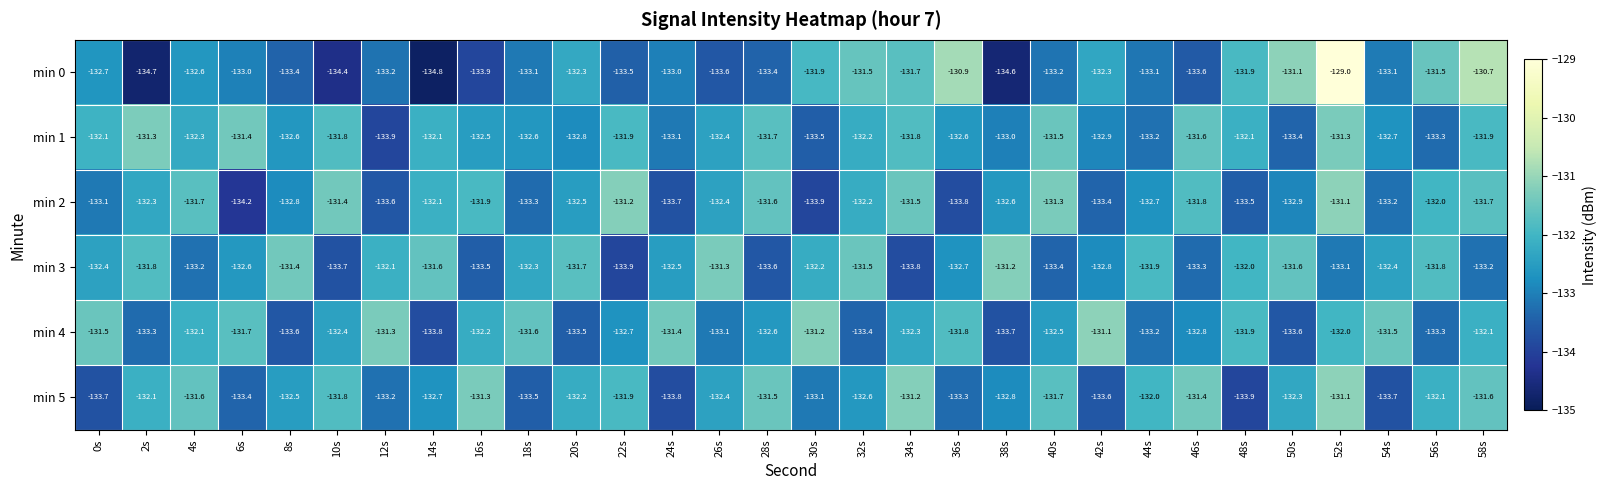

How many categories are shown in the chart?

30